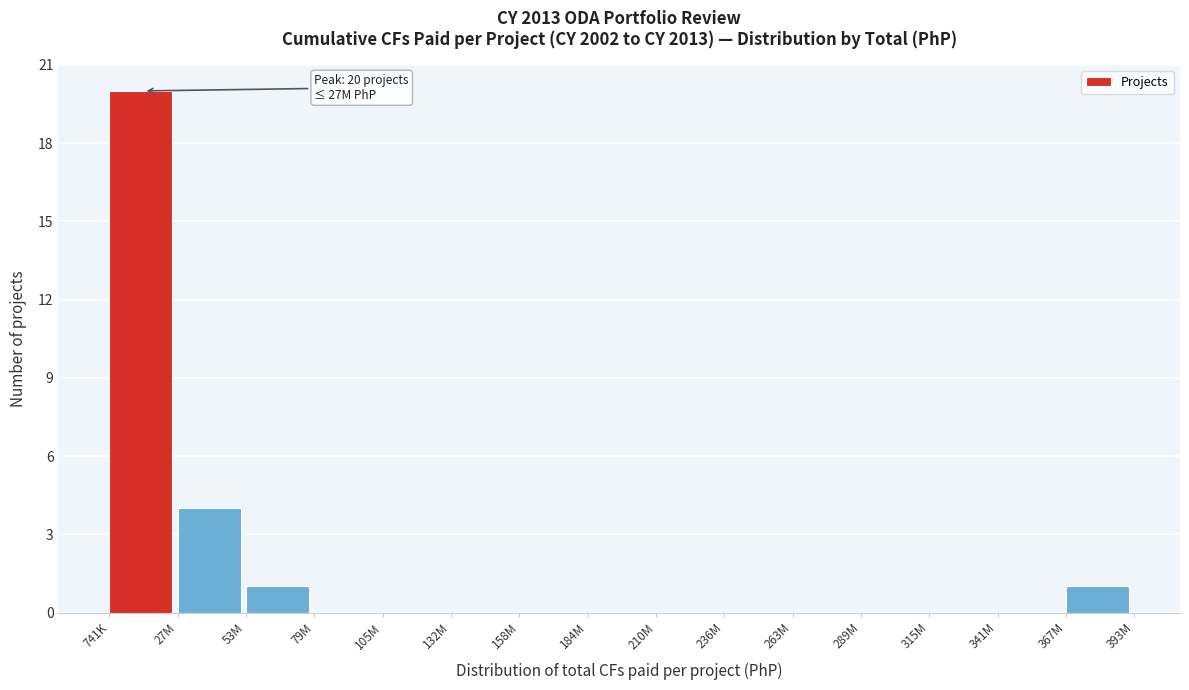

Reading right to left, what are all the values shown in this chart?

367M=1	341M=0	315M=0	289M=0	263M=0	236M=0	210M=0	184M=0	158M=0	132M=0	105M=0	79M=0	53M=1	27M=4	741K=20